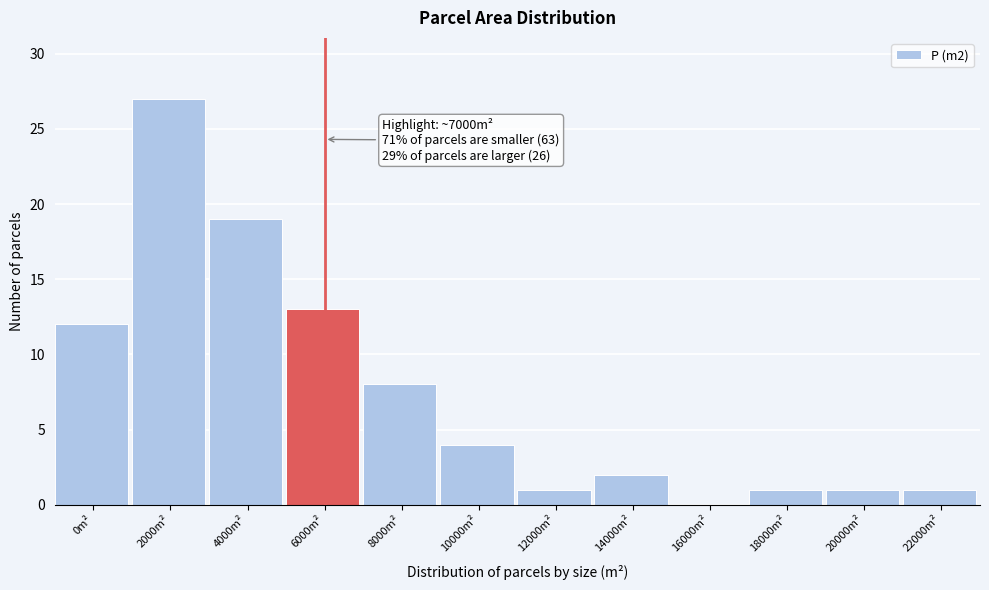

Reading right to left, extract all data points from this chart.

22000m²=1	20000m²=1	18000m²=1	16000m²=0	14000m²=2	12000m²=1	10000m²=4	8000m²=8	6000m²=13	4000m²=19	2000m²=27	0m²=12